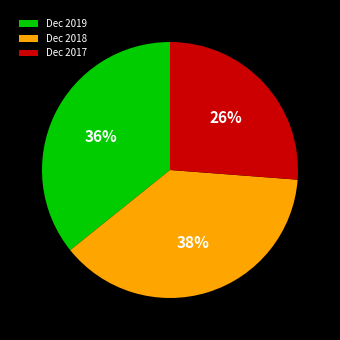

To the nearest percent, what is the difference between the largest and smallest slice percentages?

12%